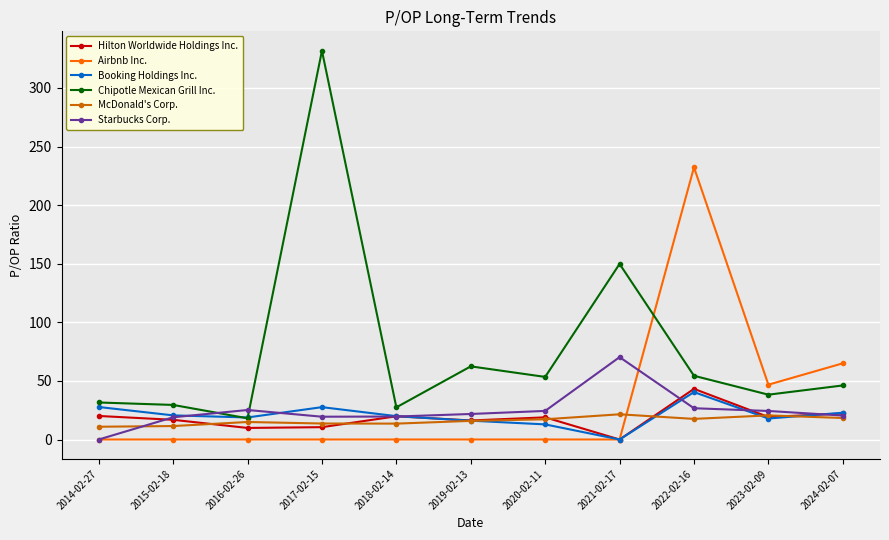

Between 2019-02-13 and 2024-02-07, which series saw the biggest shift?

Airbnb Inc.